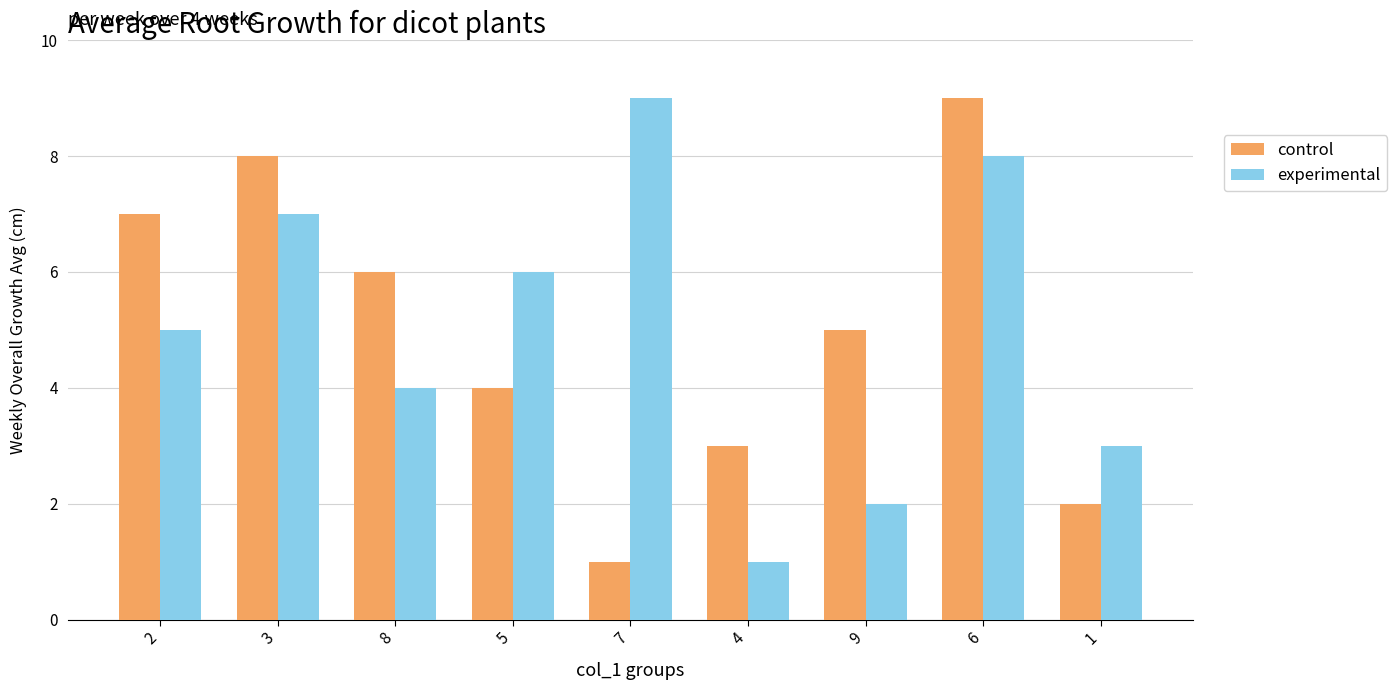

What is the label of the 5th bar from the right?

7